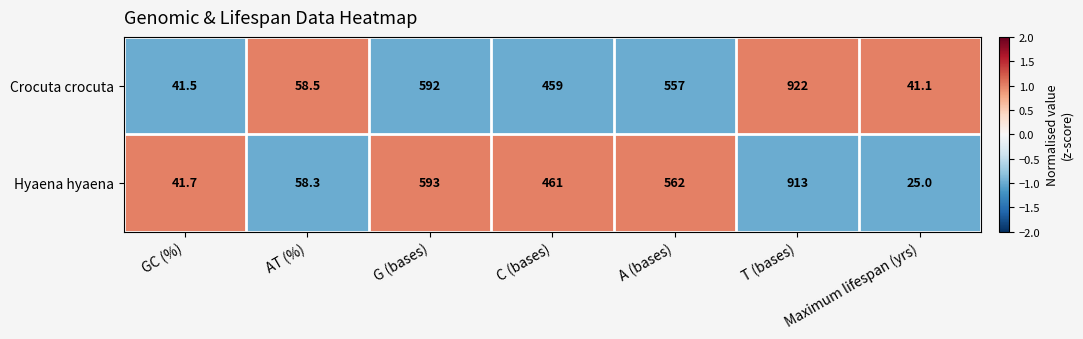

What is the difference between the Crocuta crocuta values at C (bases) and Maximum lifespan (yrs)?

417.9